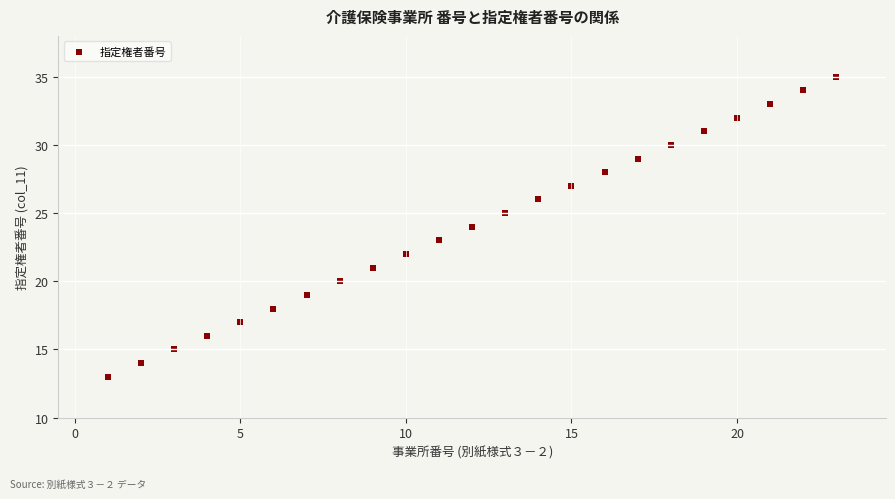

What is the range of Y values (max minus min)?

22